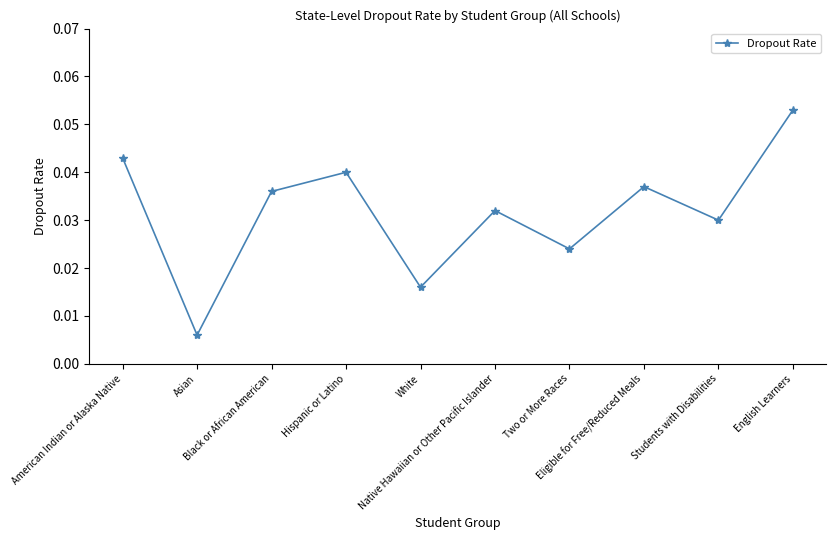

How many interior local valleys (lower than both neighbors) does the data have?

4